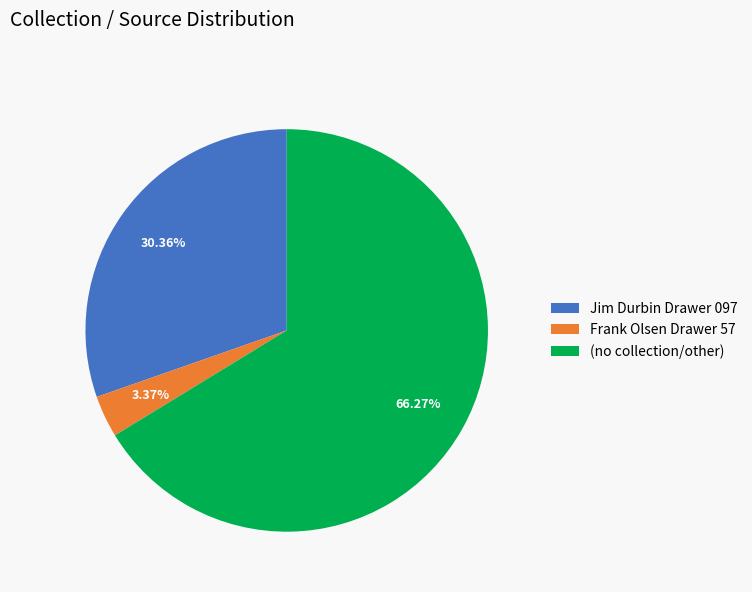

Approximately how many times larger is the value at Jim Durbin Drawer 097 compared to Frank Olsen Drawer 57?

9.0